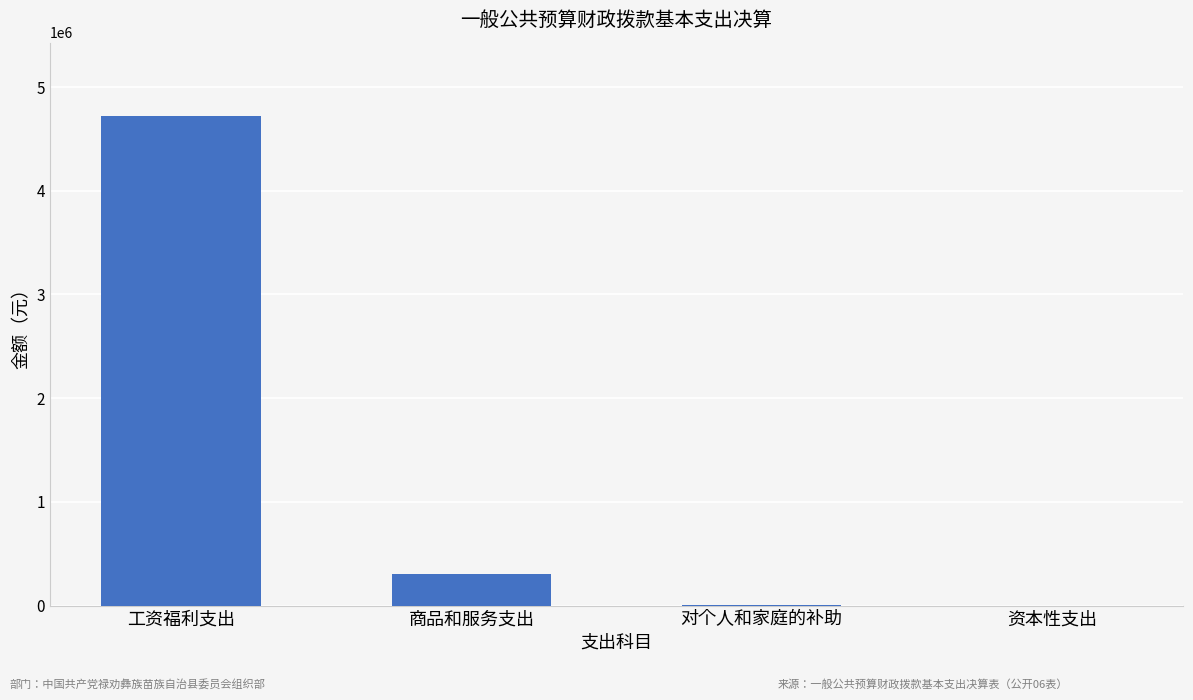

Which label corresponds to the largest value in the chart?

工资福利支出